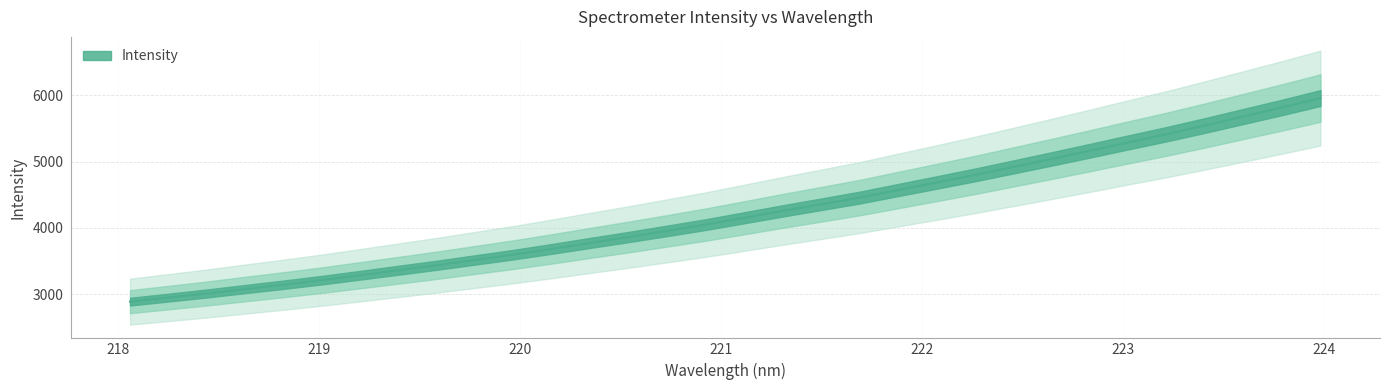

Reading left to right, list all the values displayed in this chart.

2889.4	2950.3	3012.6	3079.3	3145.1	3214.0	3288.3	3363.9	3439.2	3519.6	3599.9	3686.4	3776.7	3865.8	3958.2	4052.3	4154.8	4258.2	4357.7	4458.2	4571.9	4684.9	4799.5	4919.6	5041.0	5164.4	5290.1	5414.0	5545.2	5680.6	5816.2	5957.2